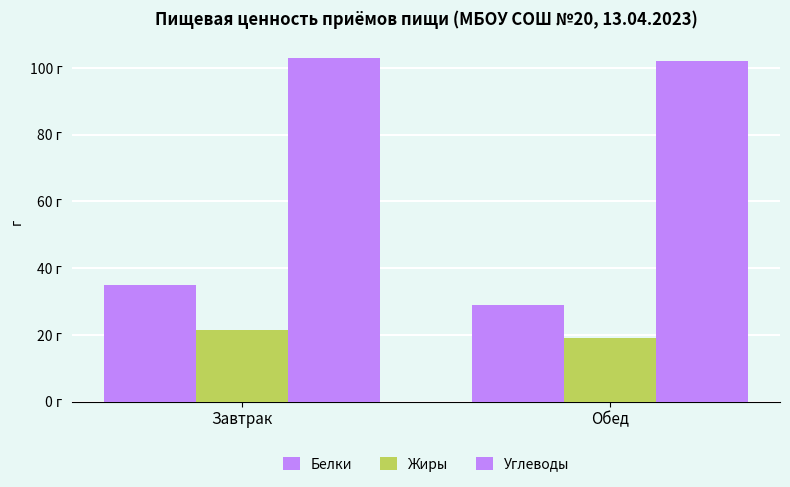

Are the bars horizontal?

No